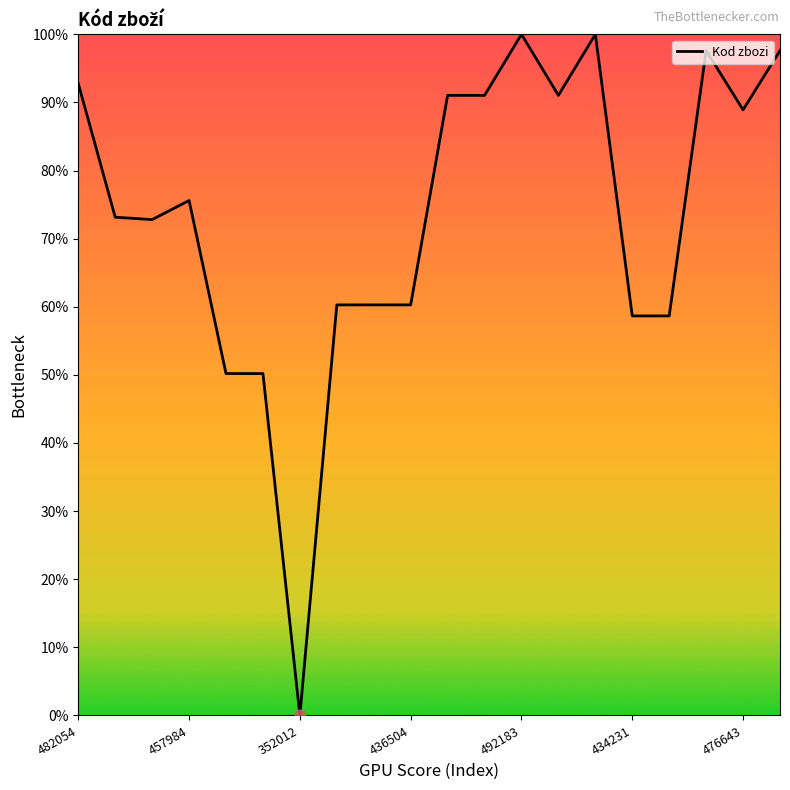

What is the difference between the maximum and minimum values?

100.0